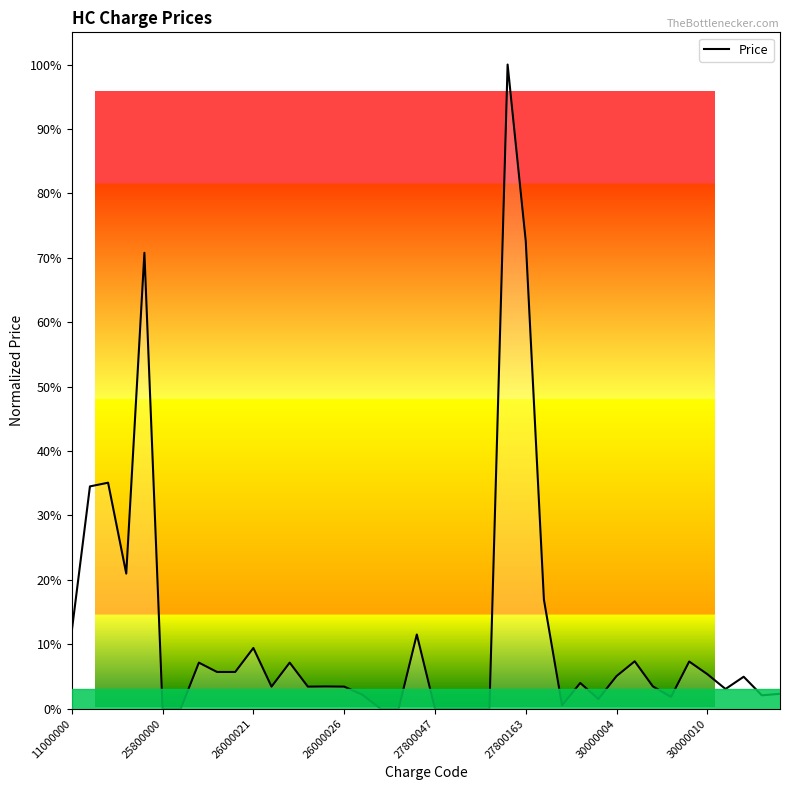

Does the chart display data point markers on the line(s)?

No